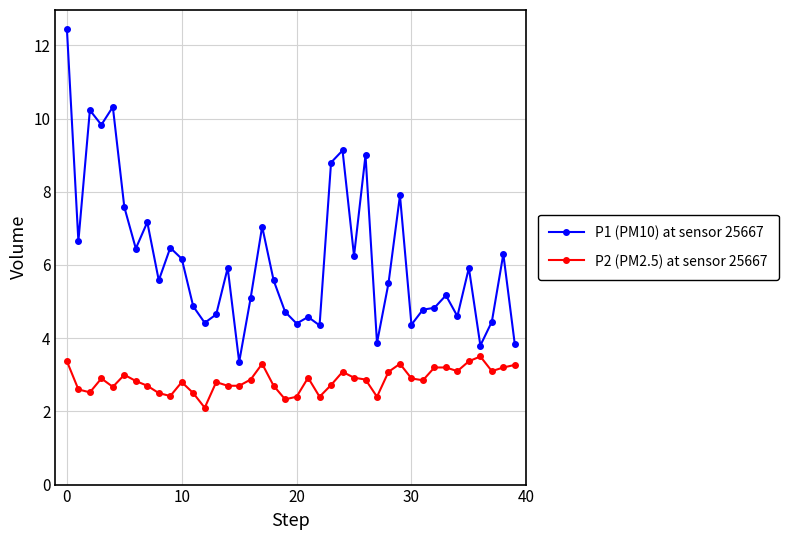

Rank the series by their maximum value, from lowest to highest.

P2 (PM2.5) at sensor 25667, P1 (PM10) at sensor 25667